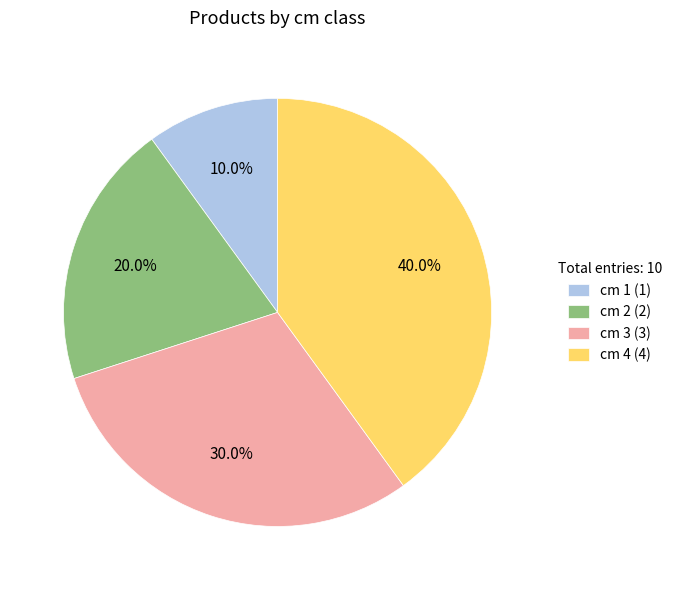

How much of the chart is everything except cm 4 (4)?

60.0%